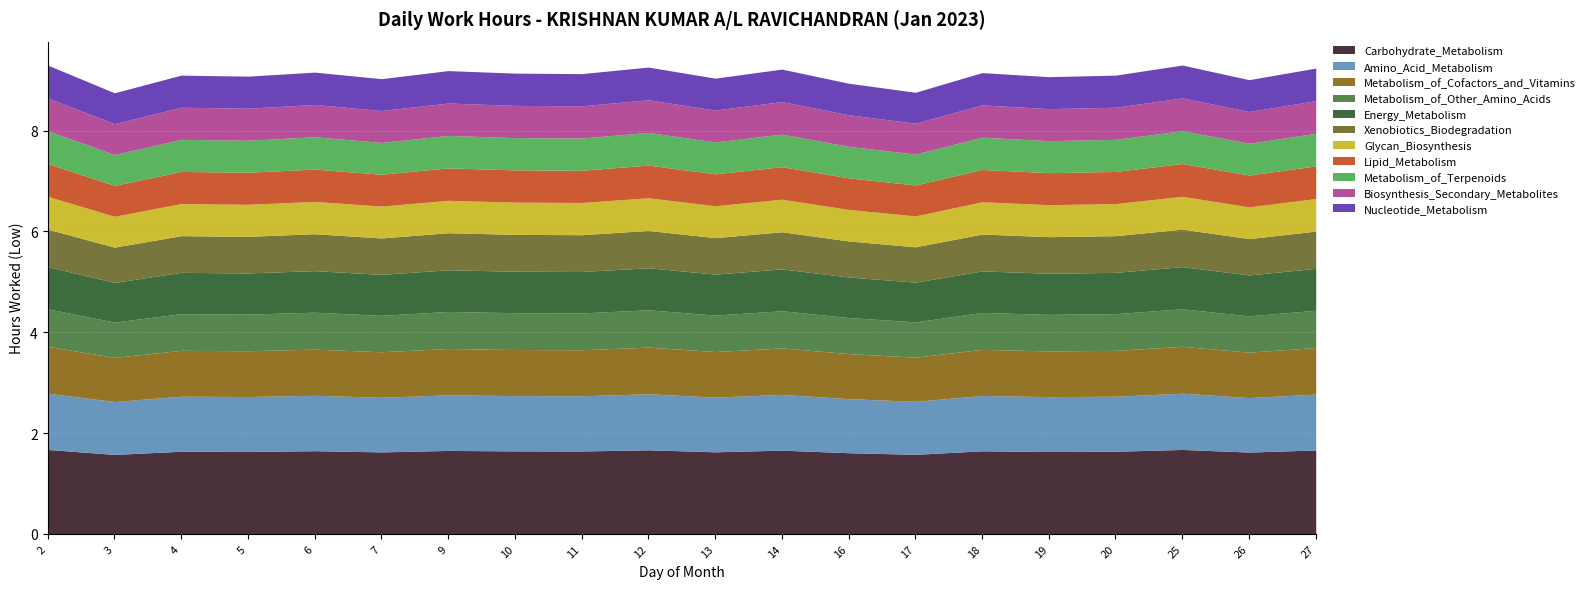

What is the sum of all values?

182.0